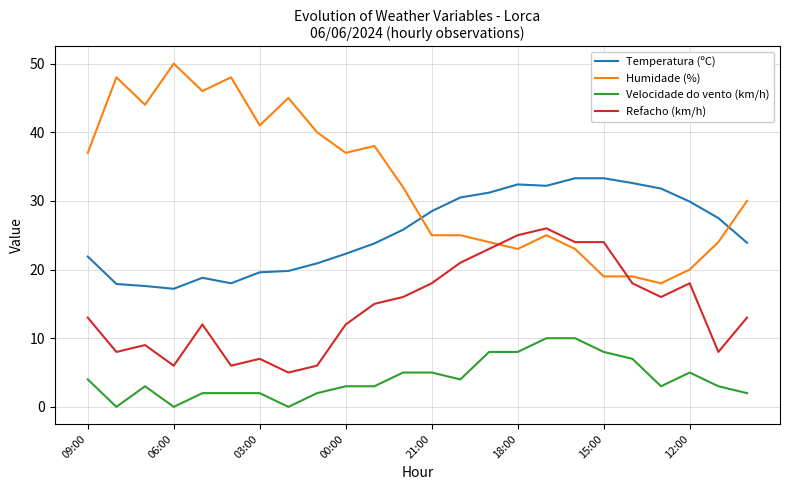

True or false: Humidade (%) and Temperatura (ºC) cross at least once.

True